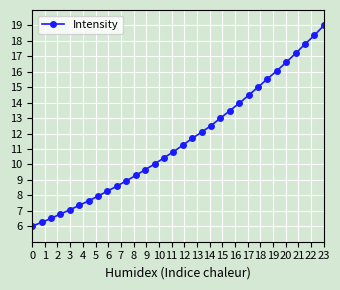

What is the value of the 2nd point from the left?

6.3